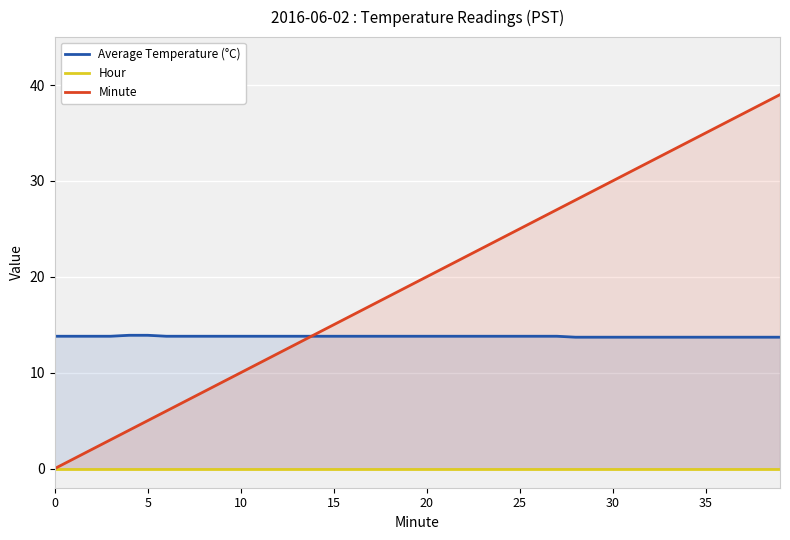

At which category is the sum across all series the highest?

39